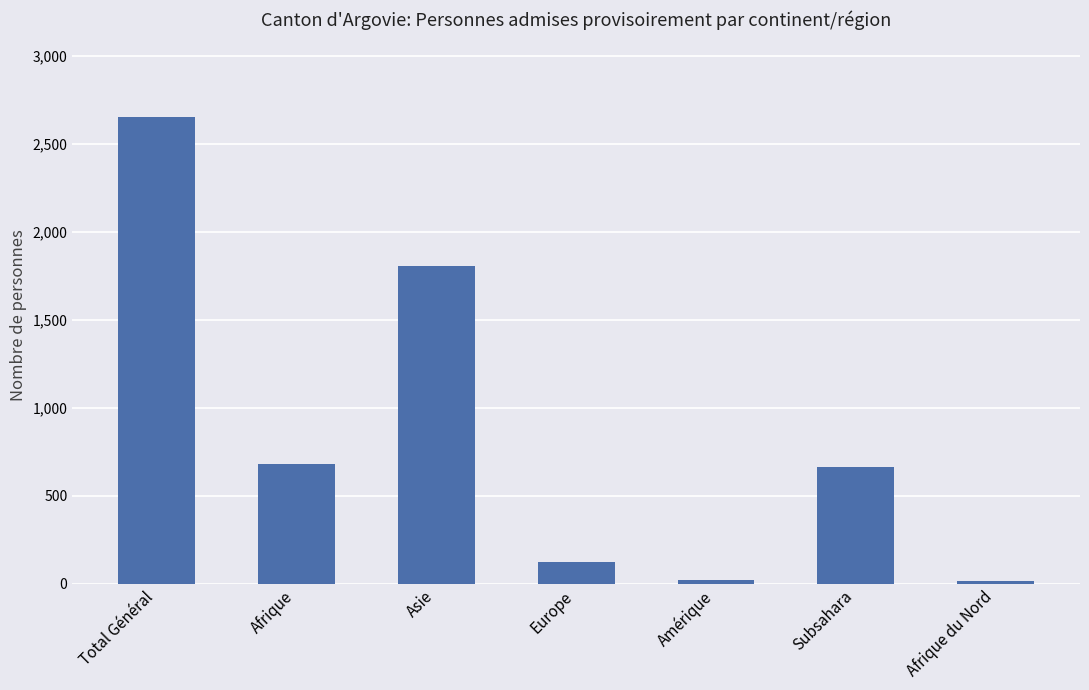

What is the change in value from Total Général to Europe?

-2532